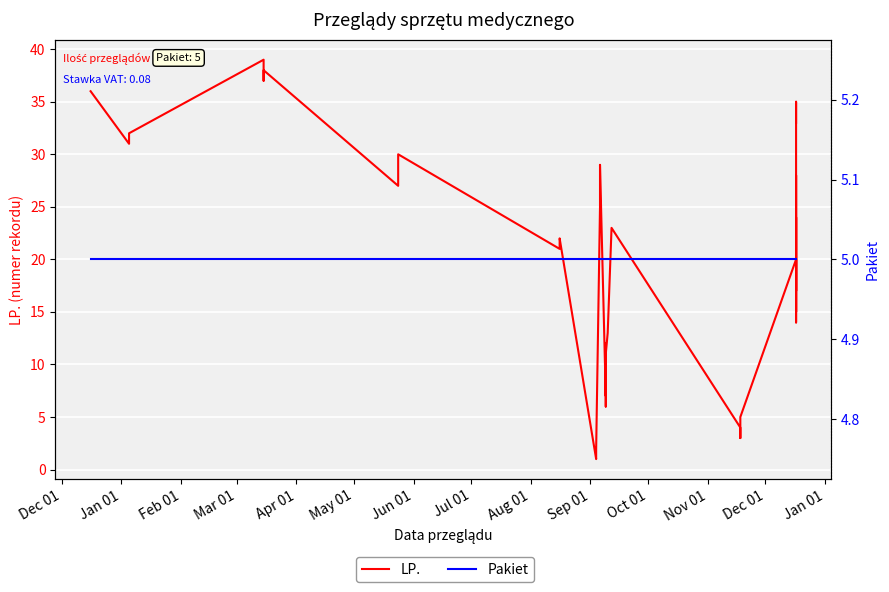

What is the highest value of the LP. series?

39